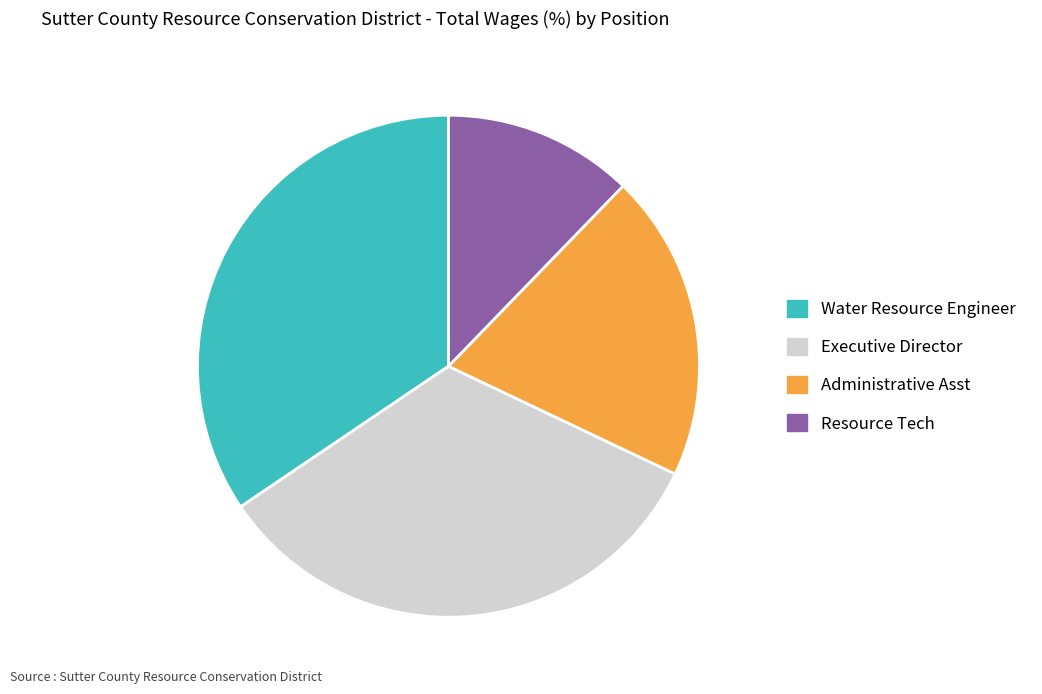

How many slices are in this pie chart?

4